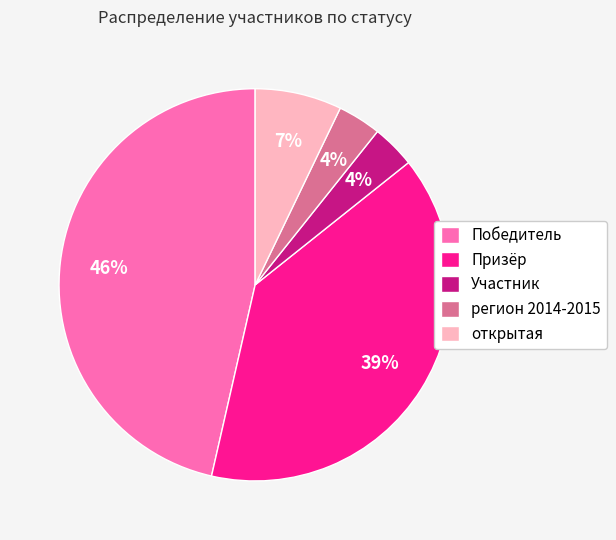

What is the ratio of the value at Призёр to the value at Победитель?

0.8